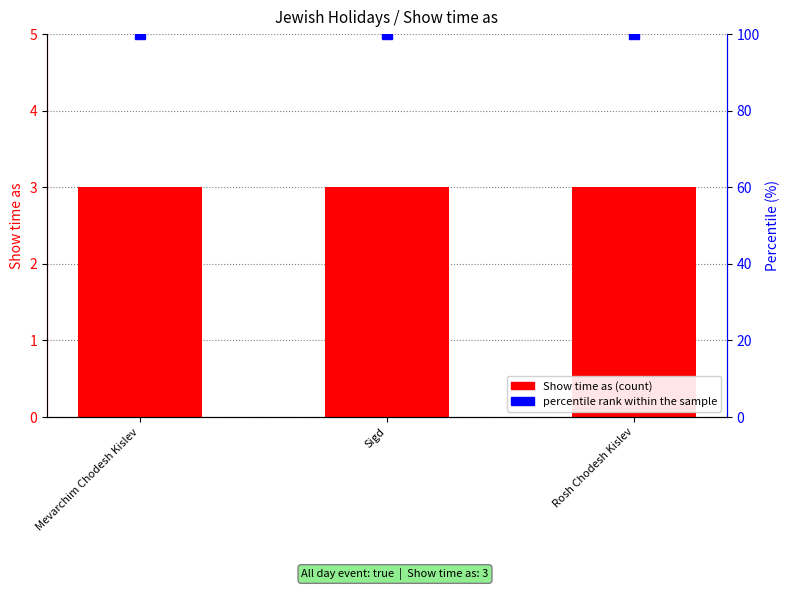

Is it true that Show time as equals 5 at Rosh Chodesh Kislev?

False